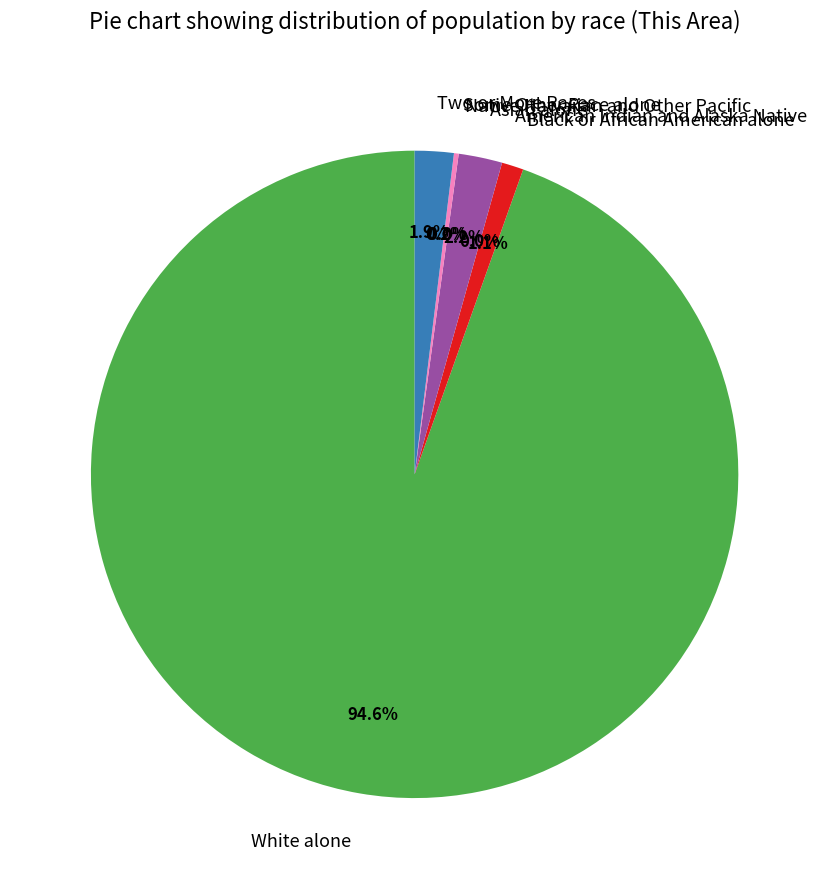

Which slice is the largest?

White alone